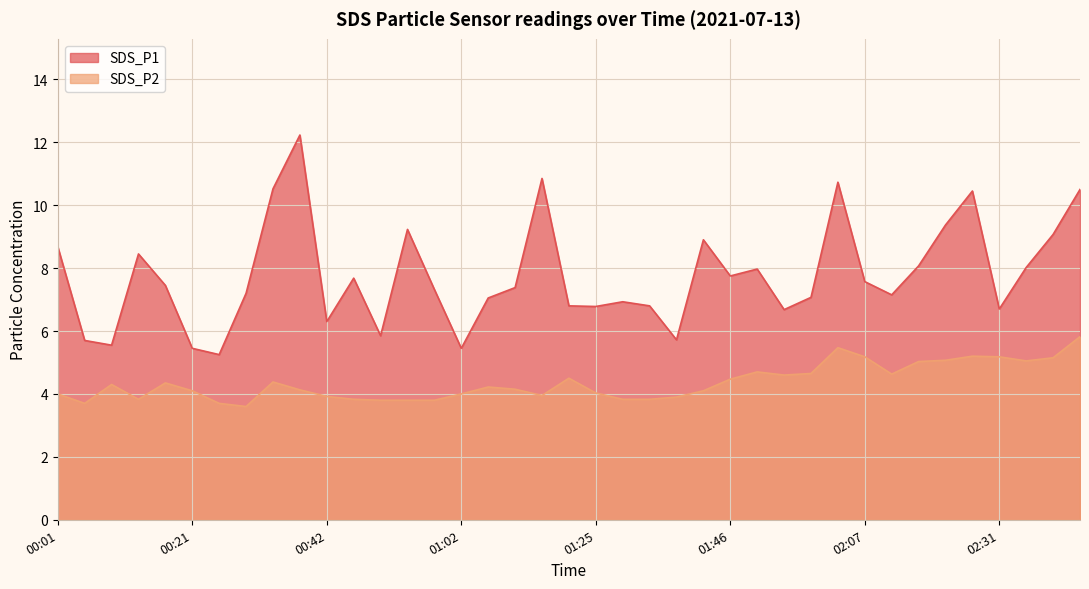

True or false: SDS_P2 and SDS_P1 cross at least once.

False